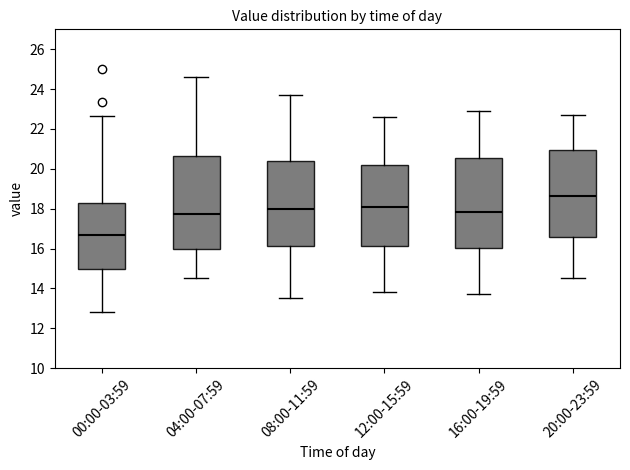

Reading left to right, read every box against the y-axis: the position of its median line, the range the box covers, and the ends of its whiskers. The values are not printed on the chart, so give them approximately, as read against the axis.

00:00-03:59: median 16.6, box 15.0 to 18.2, whiskers 12.8 to 22.6
04:00-07:59: median 17.8, box 16.0 to 20.6, whiskers 14.6 to 24.6
08:00-11:59: median 18.0, box 16.2 to 20.4, whiskers 13.6 to 23.8
12:00-15:59: median 18.2, box 16.2 to 20.2, whiskers 13.8 to 22.6
16:00-19:59: median 17.8, box 16.0 to 20.6, whiskers 13.8 to 23.0
20:00-23:59: median 18.6, box 16.6 to 21.0, whiskers 14.6 to 22.8